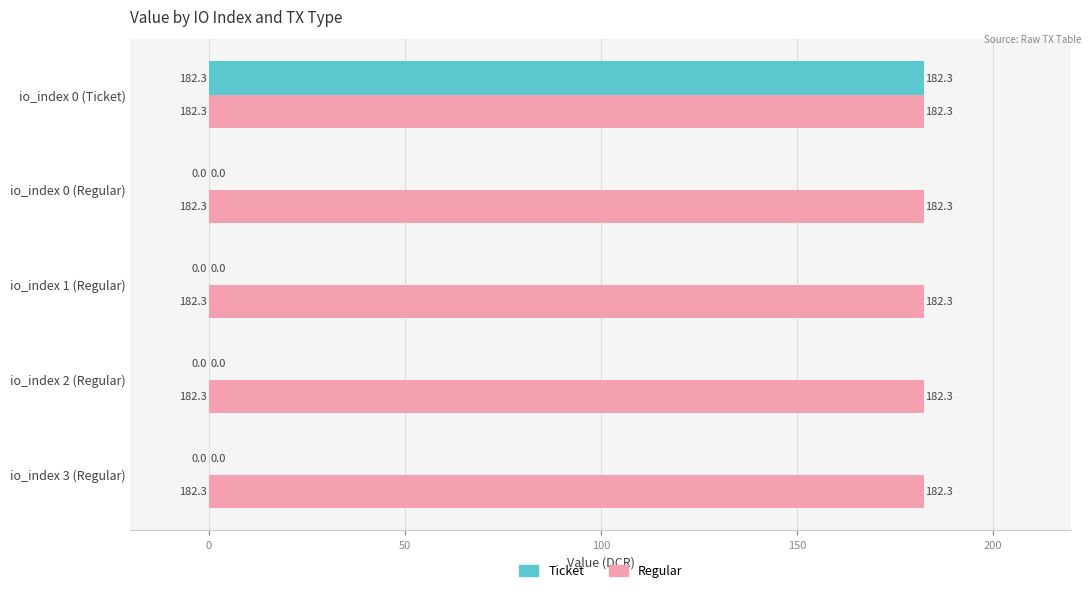

What is the average value of the Regular series?

182.3